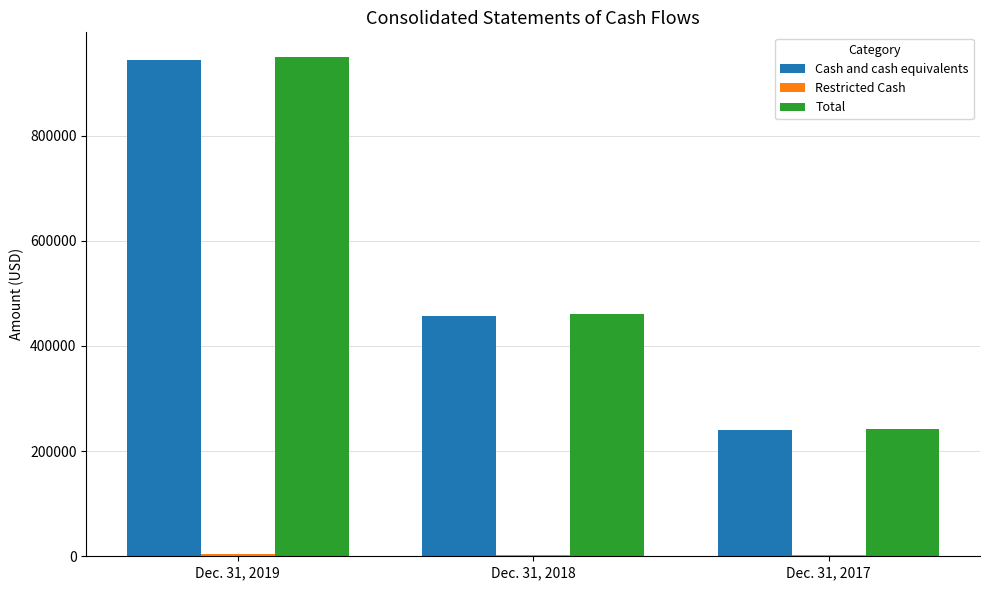

What is the spread (max minus min) of values at Dec. 31, 2017?

239758